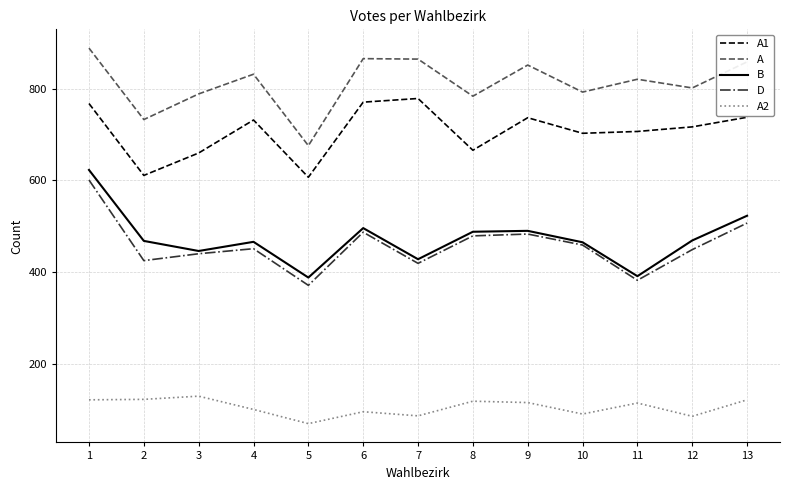

The A1 series shows 166 at 8. True or false?

False